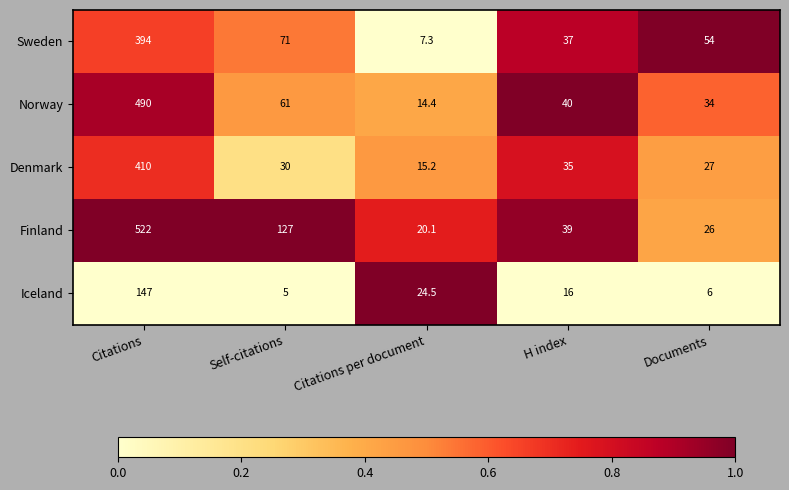

What is the spread (max minus min) of values at Self-citations?

122.0